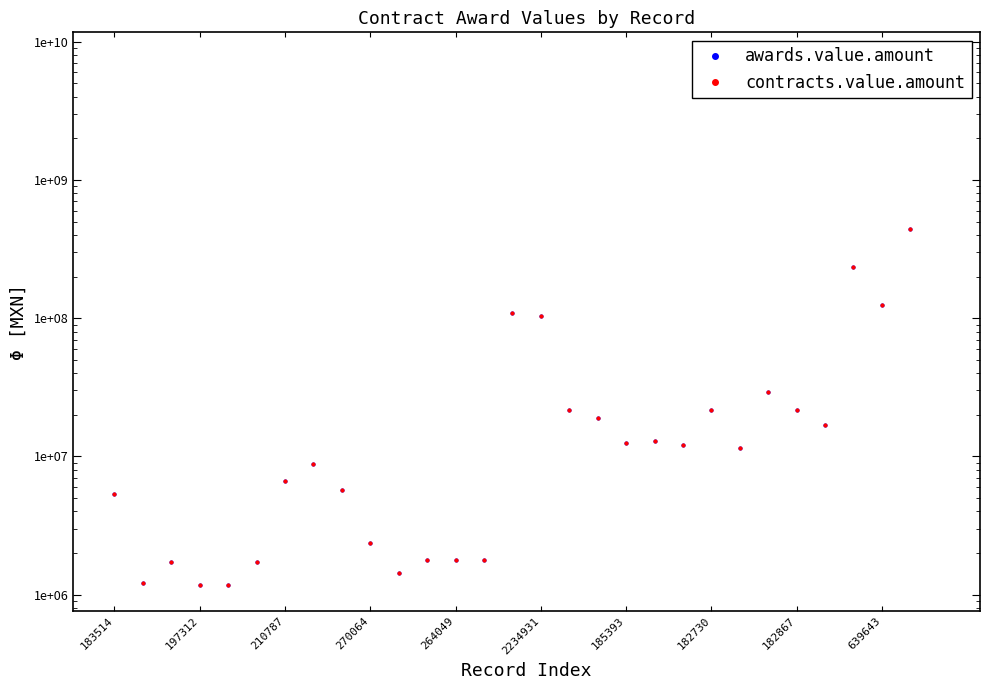

True or false: contracts.value.amount has a value of 7555647477.0 at 29.

True